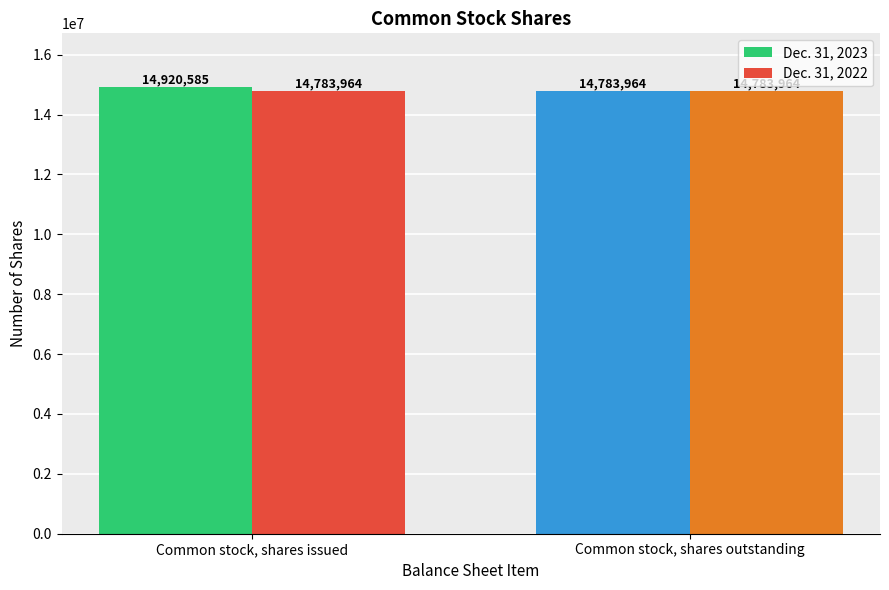

What is the sum of the Dec. 31, 2022 values at Common stock, shares issued and Common stock, shares outstanding?

29567928